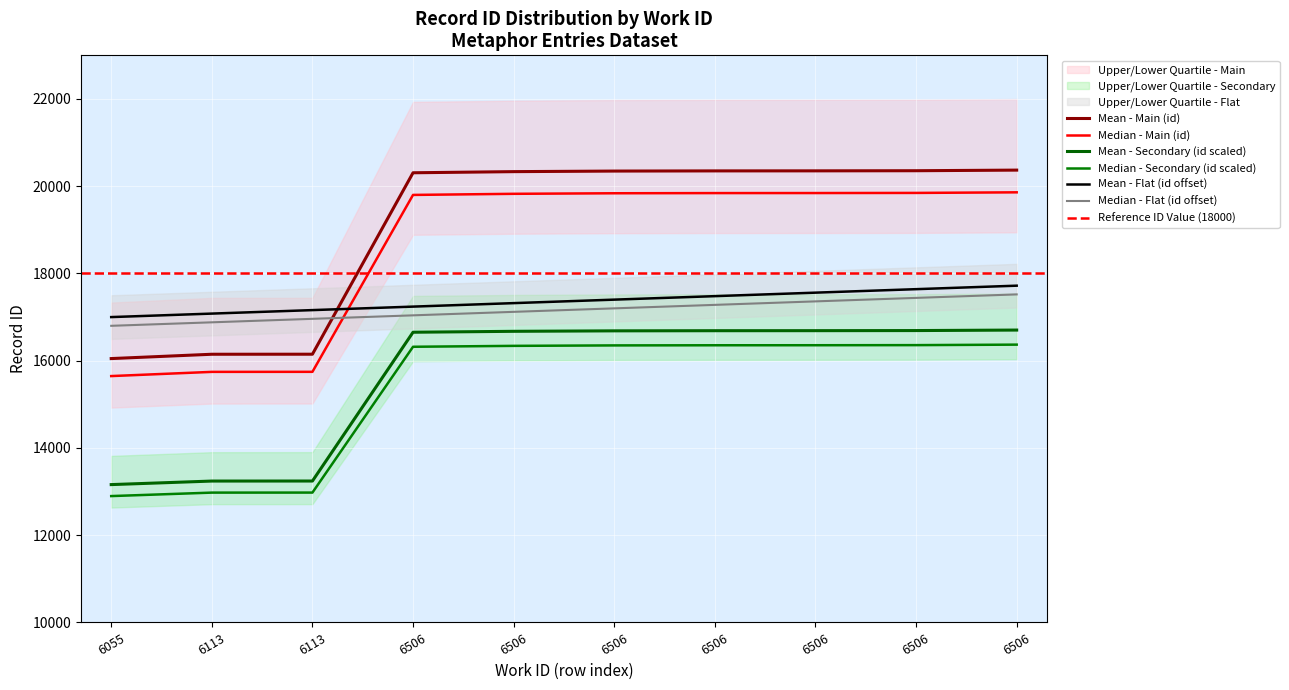

Reading left to right, what are all the values shown in this chart?

16049	16148	16149	20308	20334	20347	20351	20352	20355	20369